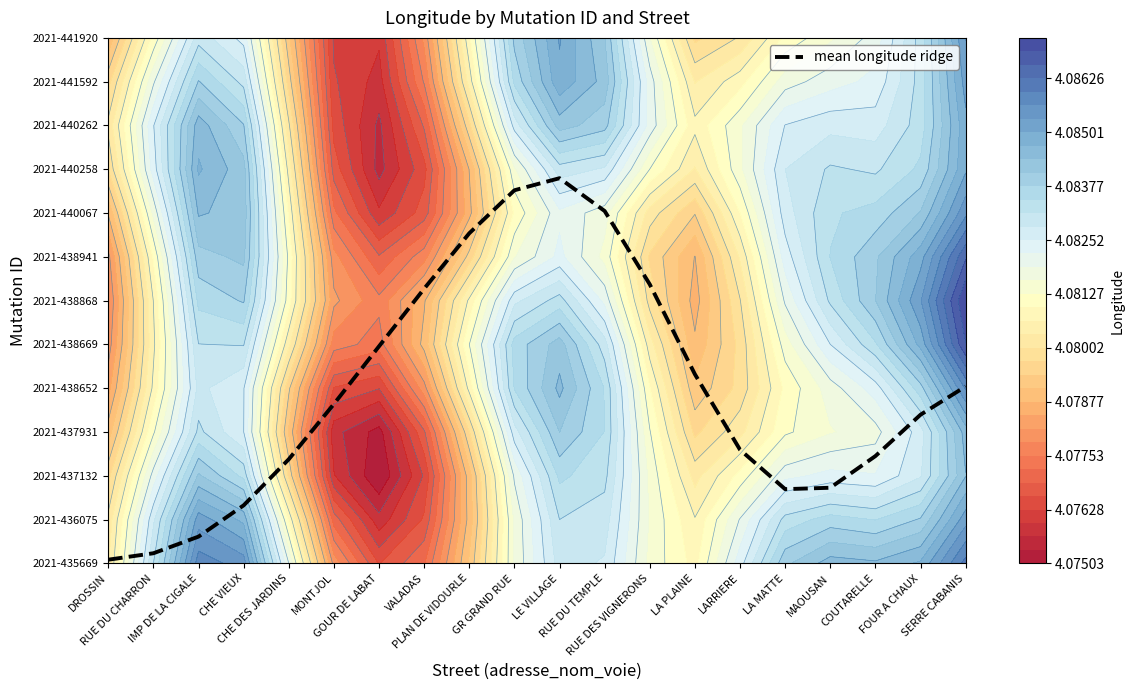

Which category has the lowest value across all series?

DROSSIN